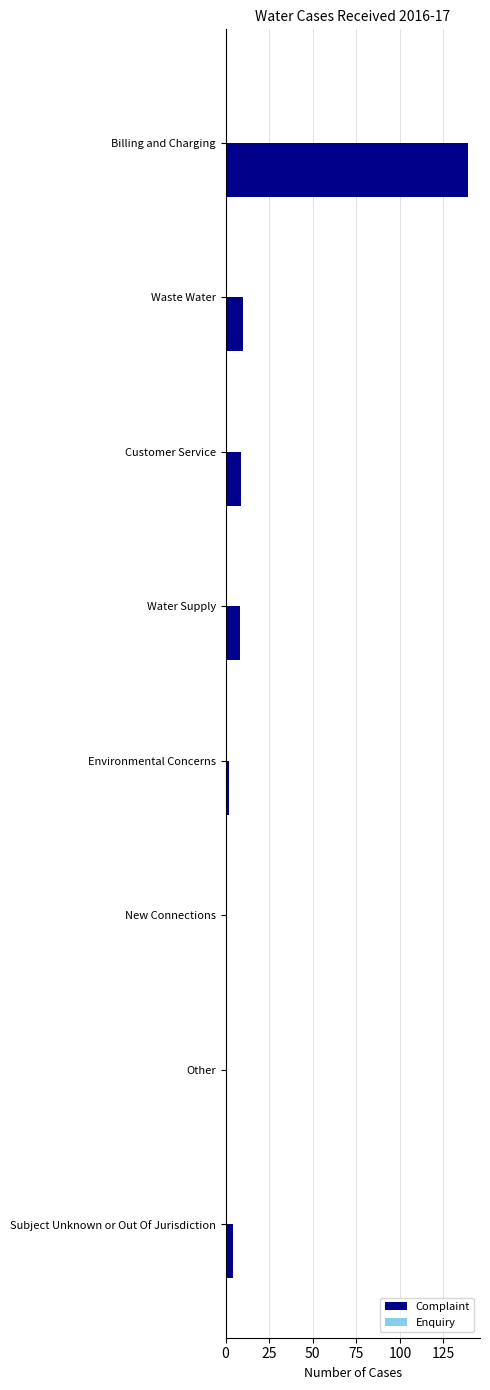

Count the number of data series in this chart.

1